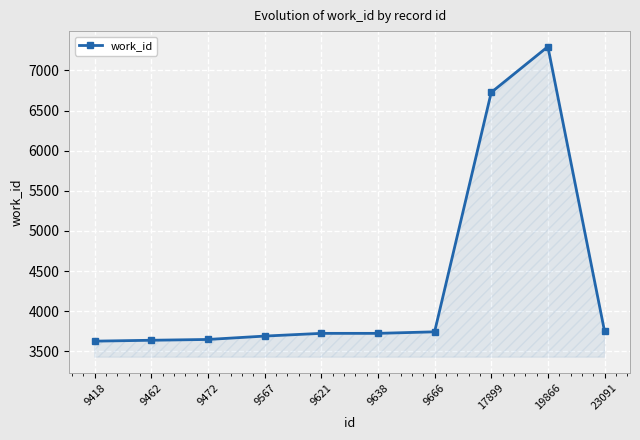

The value at 23091 is 903. True or false?

False